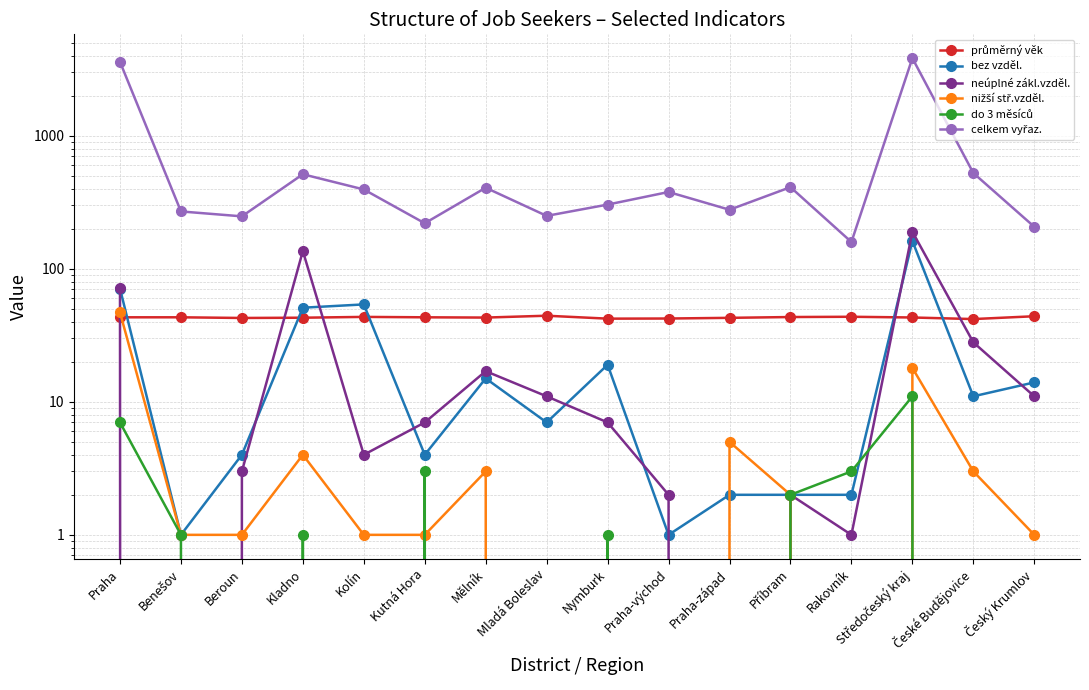

Between Kladno and Mělník, which series saw the biggest shift?

neúplné zákl.vzděl.